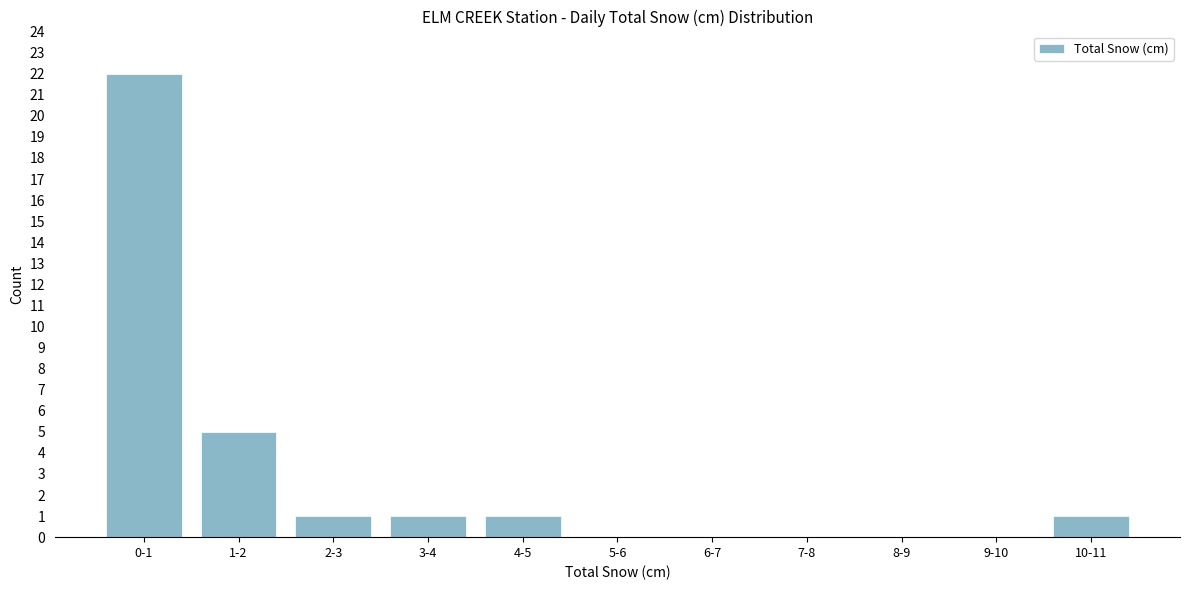

Reading right to left, extract all data points from this chart.

10-11=1	9-10=0	8-9=0	7-8=0	6-7=0	5-6=0	4-5=1	3-4=1	2-3=1	1-2=5	0-1=22